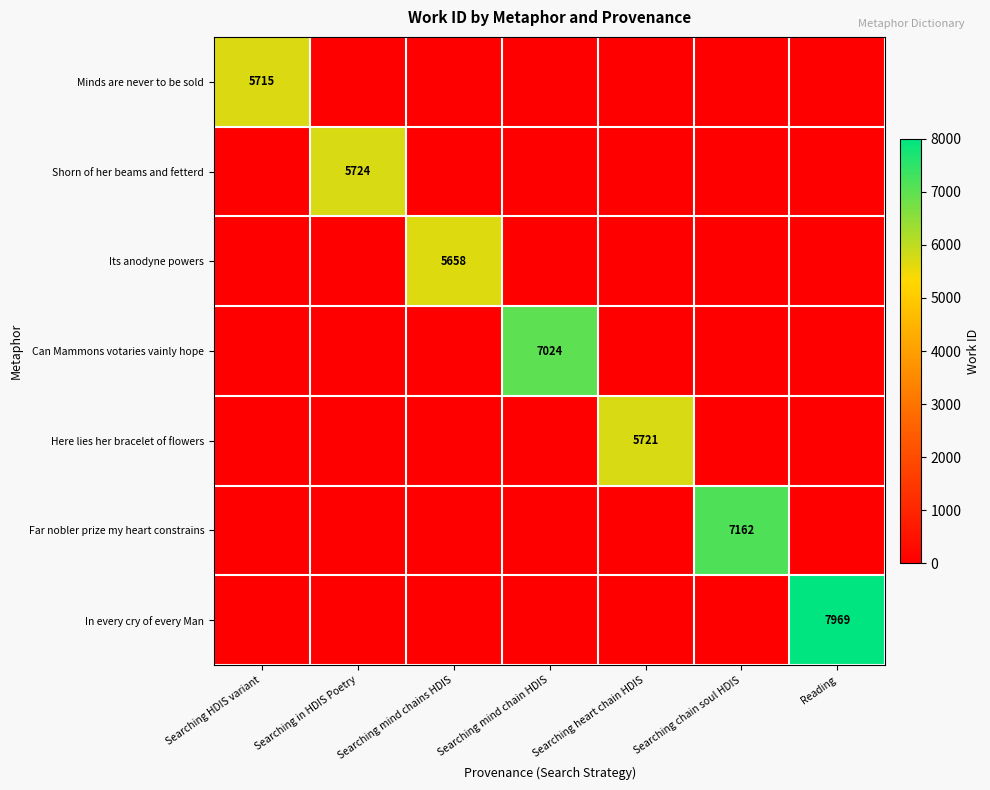

How many categories are shown in the chart?

7